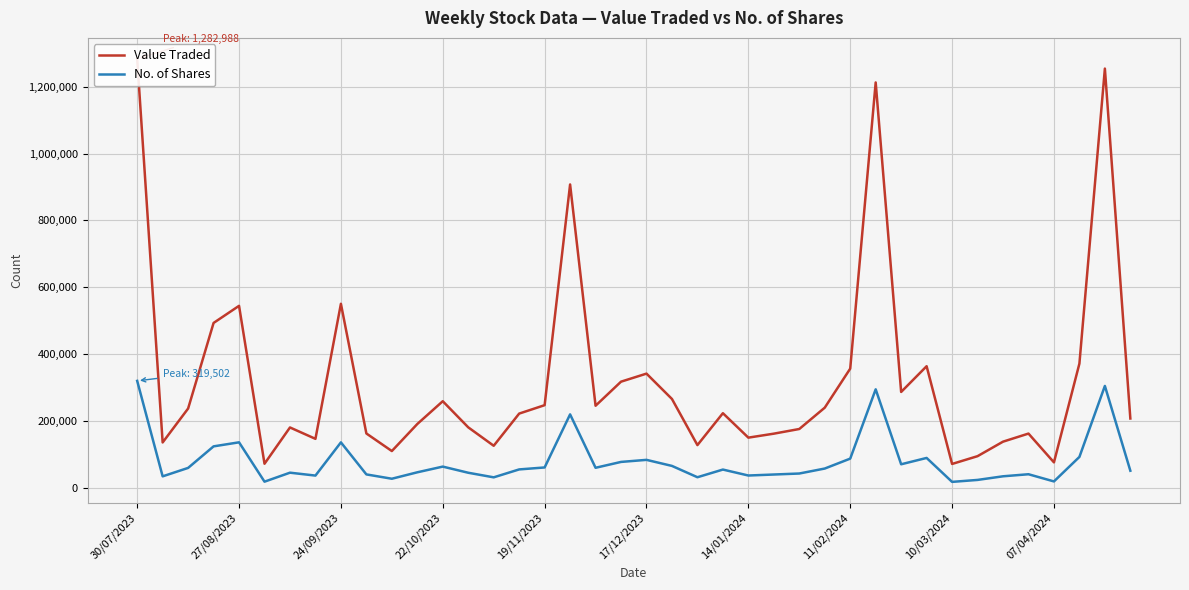

True or false: Value Traded has a value of 561172 at 19.

False